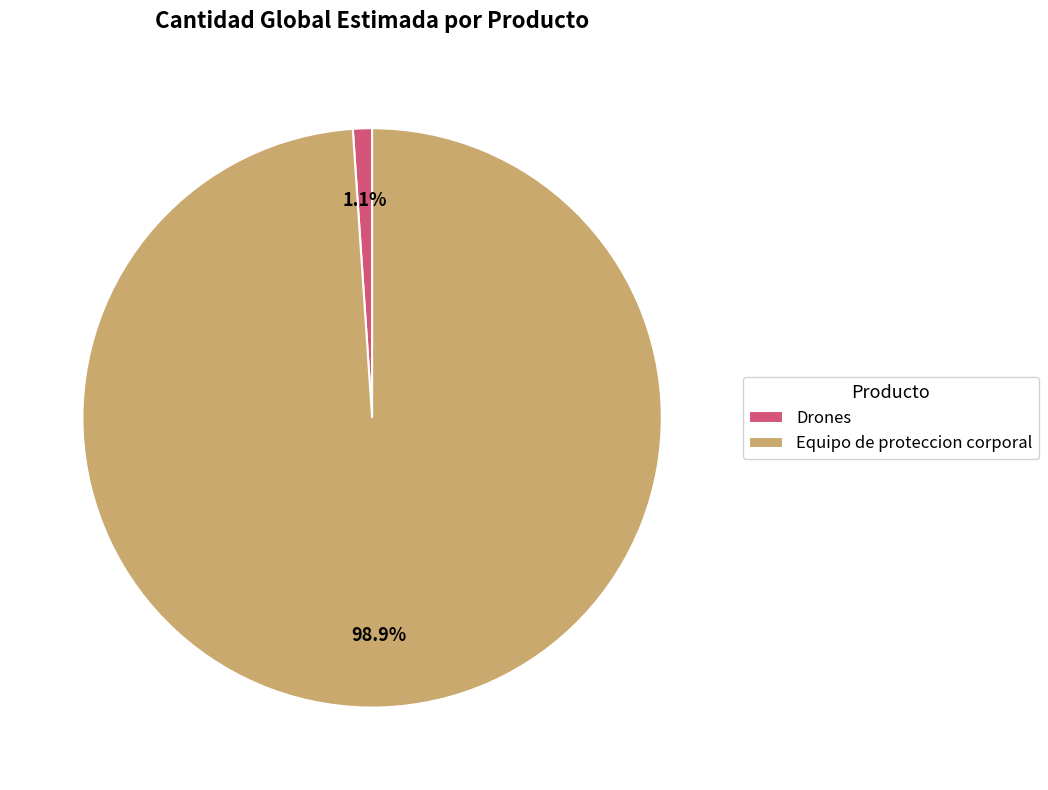

To the nearest percent, what percentage of the pie is Equipo de proteccion corporal?

99%